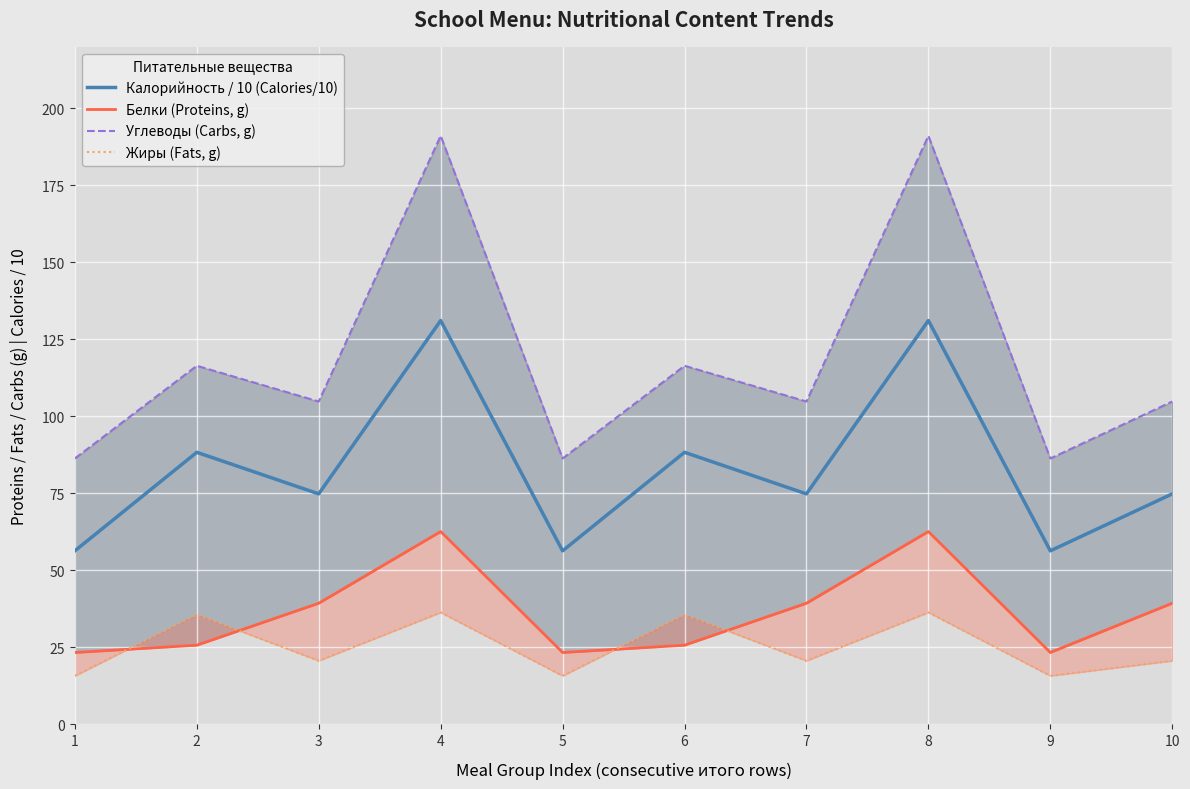

At which category is the sum across all series the highest?

4